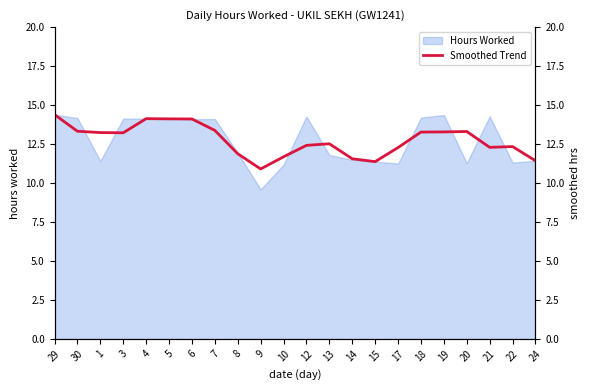

Does the chart display data point markers on the line(s)?

No